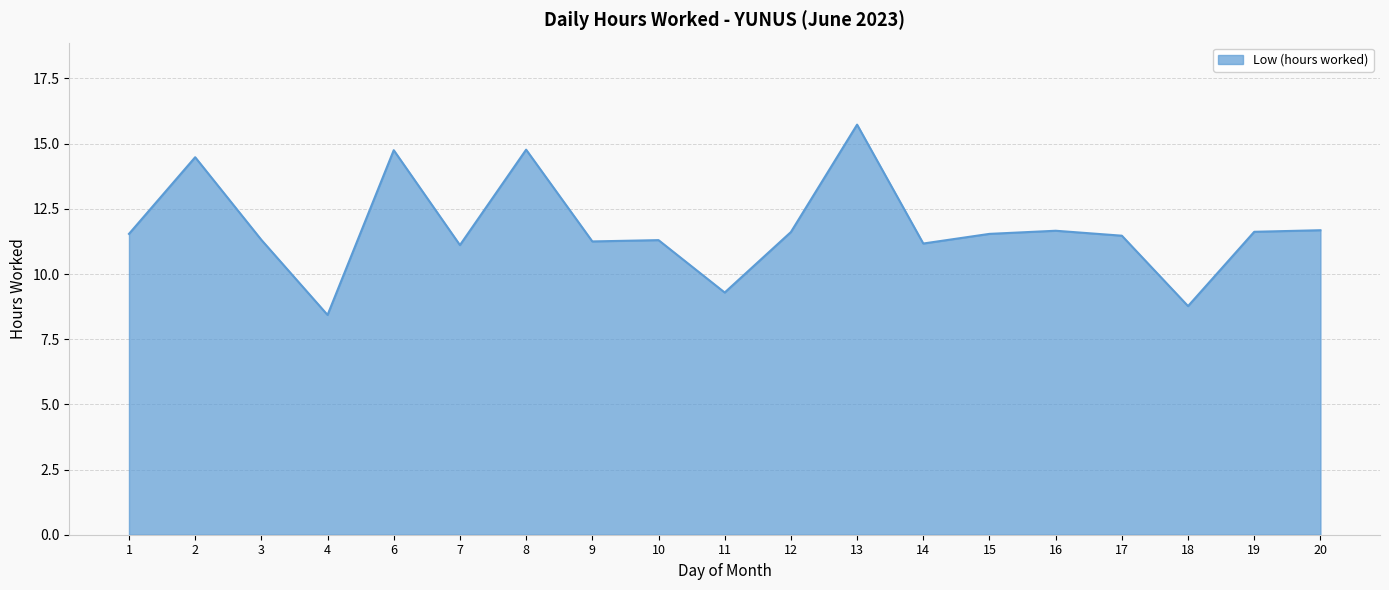

What is the difference between the second highest and second lowest values?

6.0